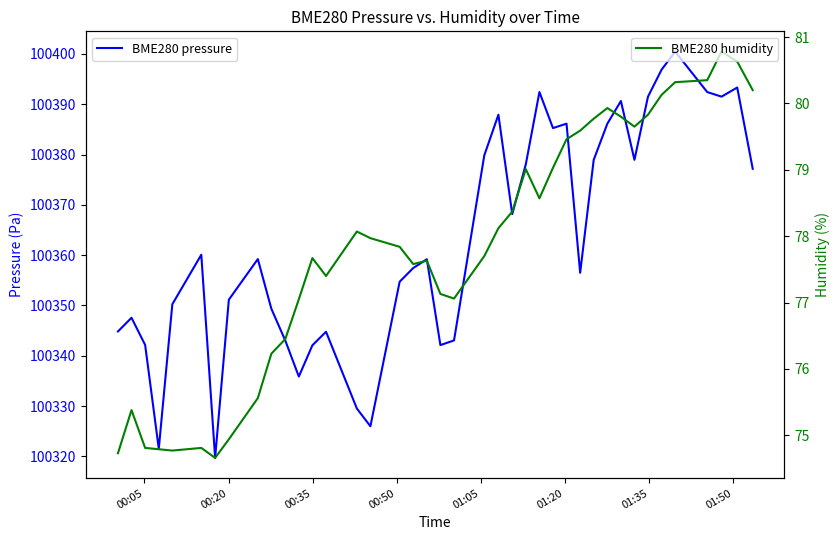

Which series has the largest total across all categories?

BME280 pressure